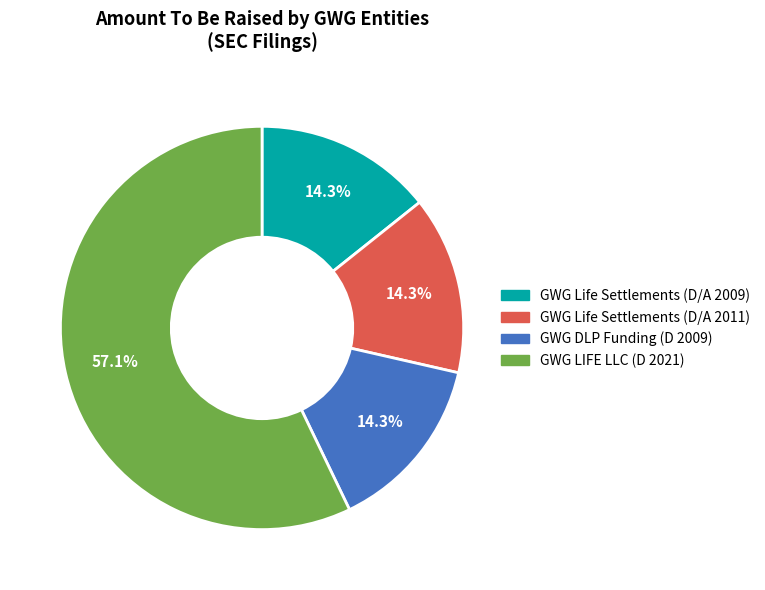

To the nearest percent, what percentage of the pie is GWG Life Settlements (D/A 2009)?

14%